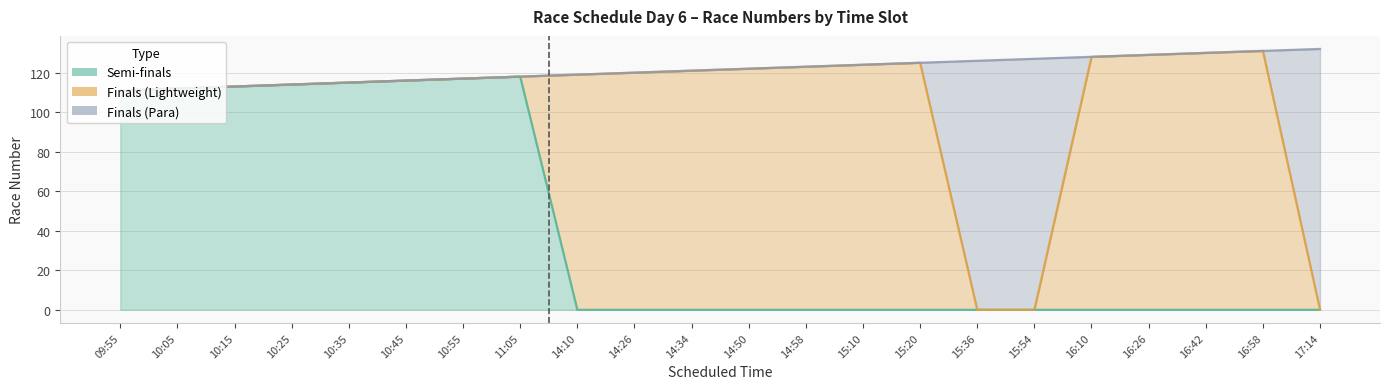

What is the difference between the Semi-finals values at 14:10 and 10:05?

112